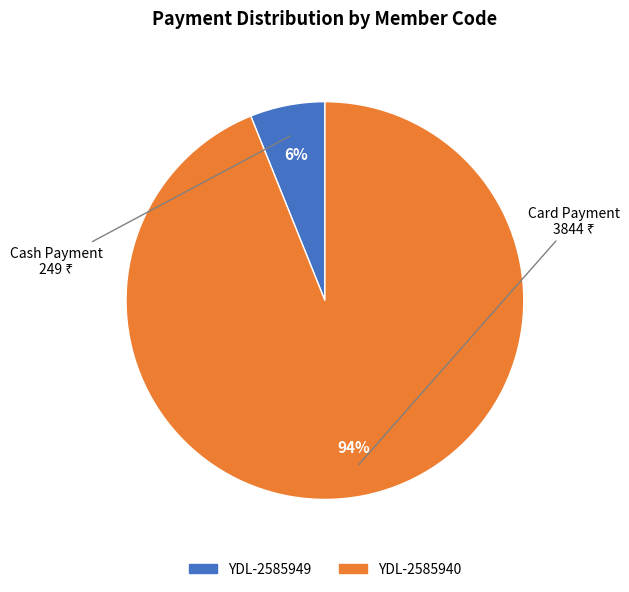

How many slices are in this pie chart?

2